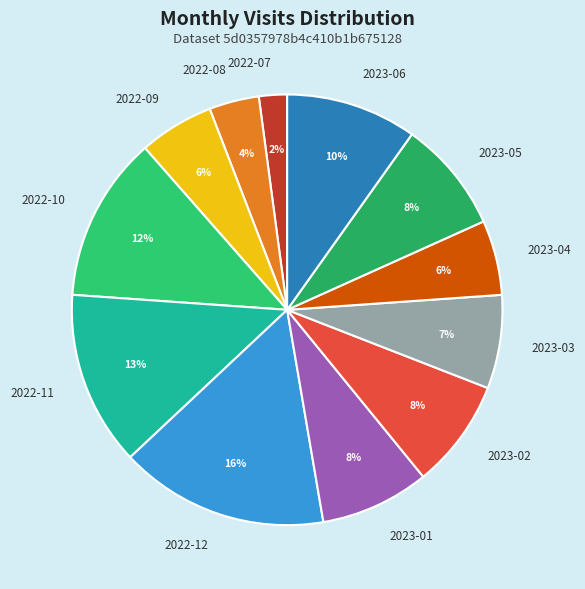

The 2022-11 slice represents 13% of the pie. True or false?

True